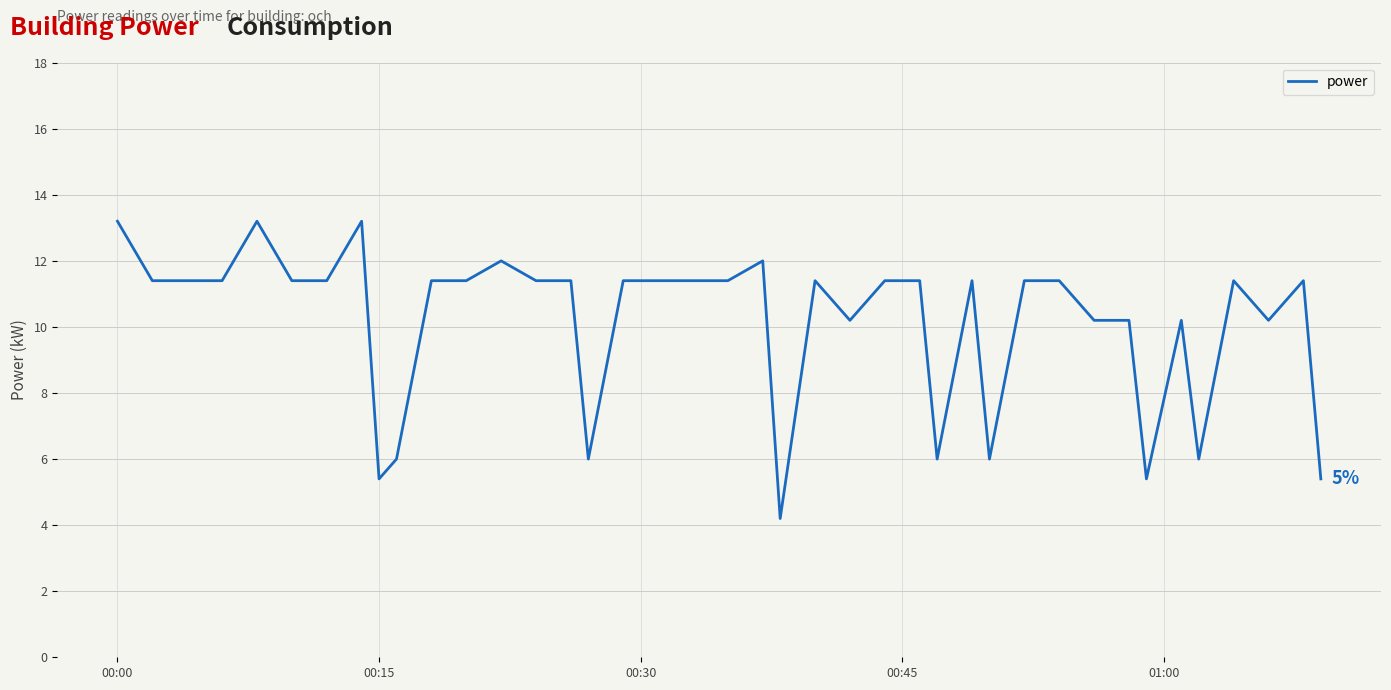

Reading left to right, what are all the values shown in this chart?

13.2	11.4	11.4	11.4	13.2	11.4	11.4	13.2	5.4	6.0	11.4	11.4	12.0	11.4	11.4	6.0	11.4	11.4	11.4	11.4	12.0	4.2	11.4	10.2	11.4	11.4	6.0	11.4	6.0	11.4	11.4	10.2	10.2	5.4	10.2	6.0	11.4	10.2	11.4	5.4